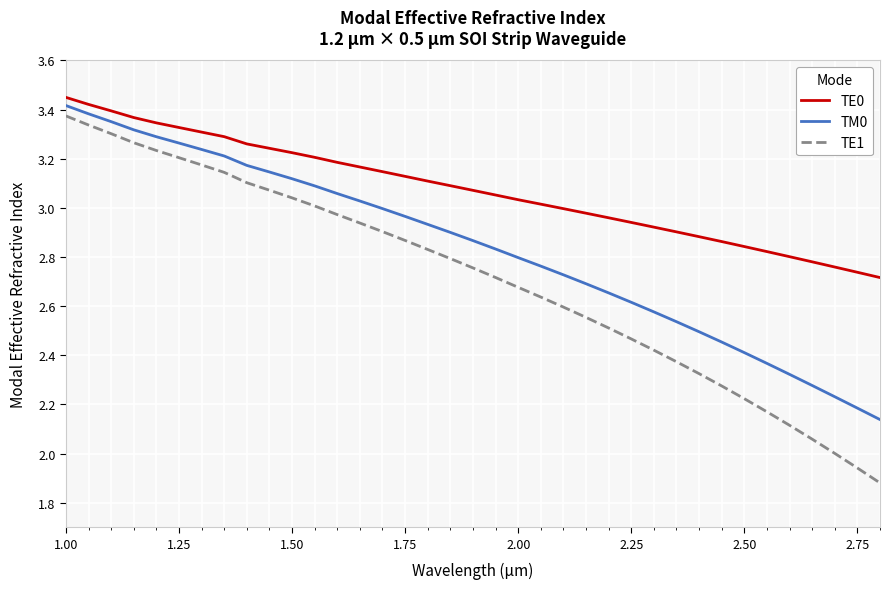

Which series has the widest spread of values?

TE1